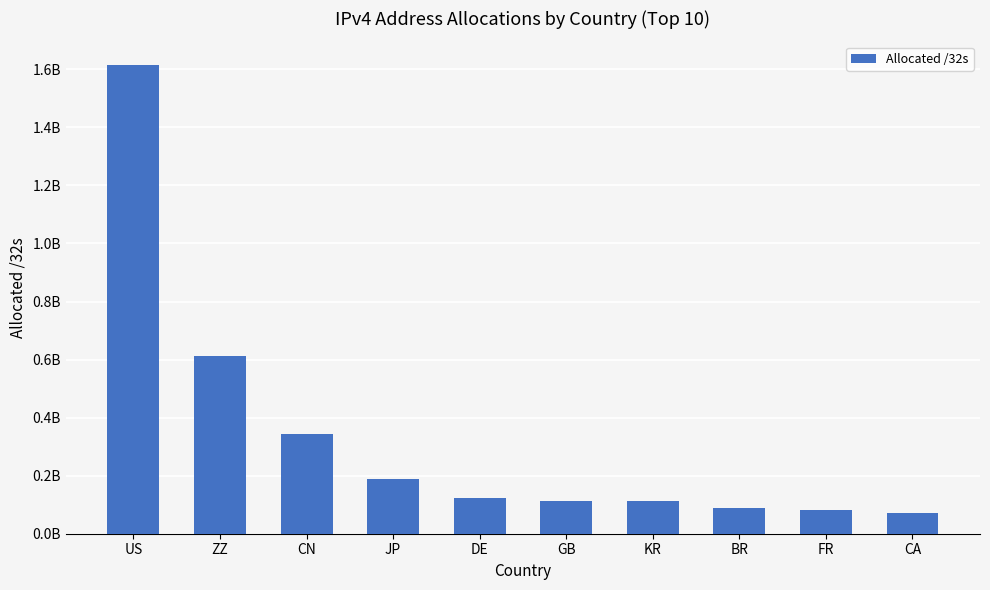

What value does the data have at DE, to the nearest 10?

123833470